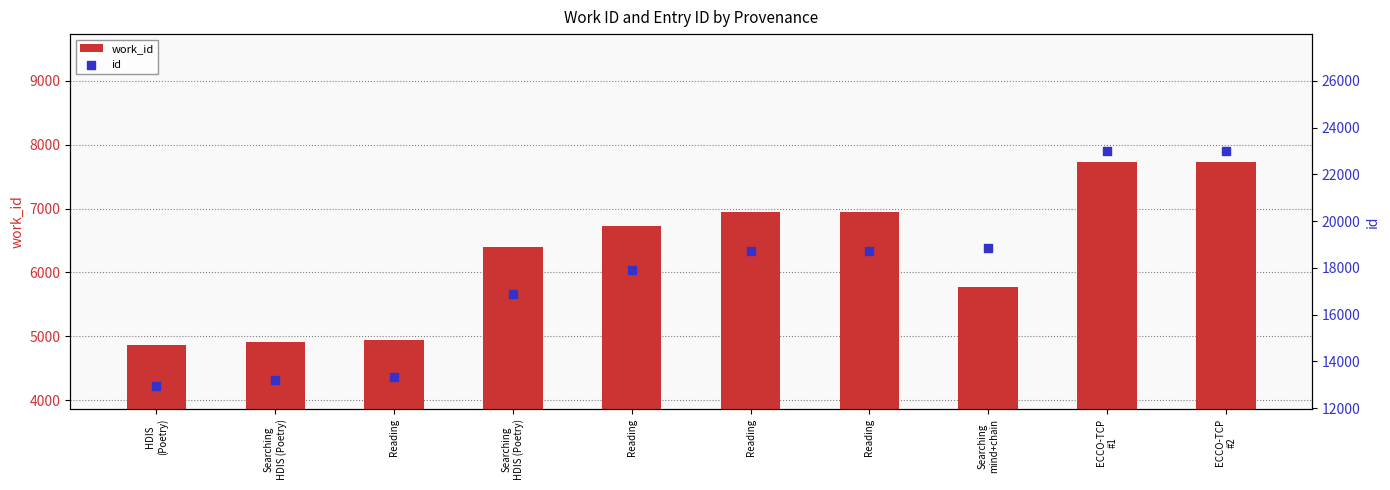

Which series reaches the maximum Y coordinate?

id